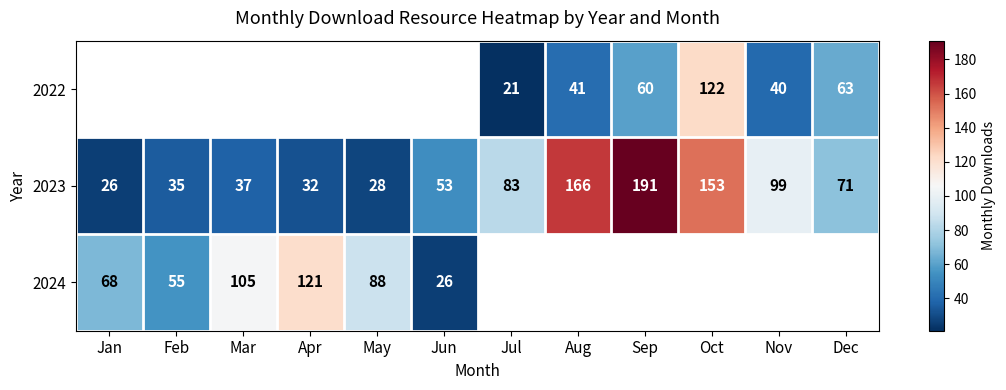

Is the value of 2024 at Feb greater than the value of 2023 at Dec?

No